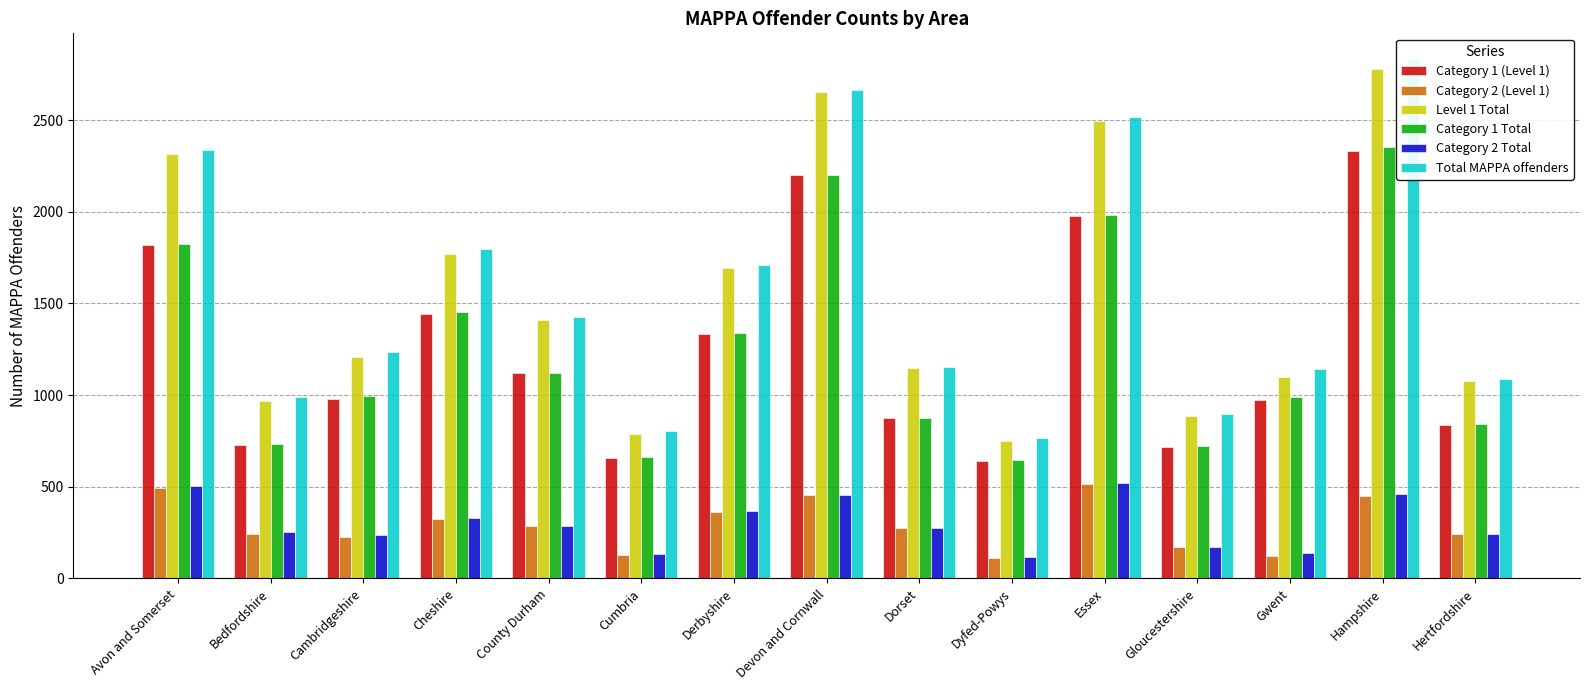

Which series has the largest range (max minus min)?

Total MAPPA offenders